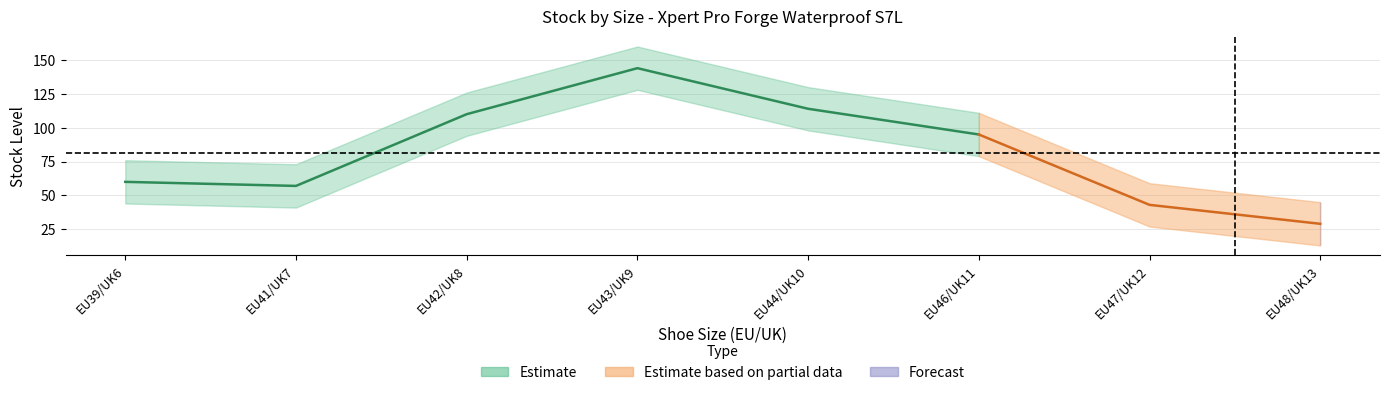

Between EU42/UK8 and EU48/UK13, which is larger?

EU42/UK8